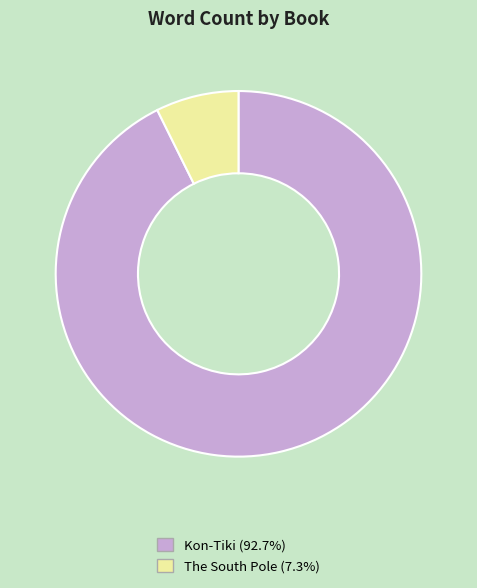

Approximately how many times larger is the value at Kon-Tiki compared to The South Pole?

12.6